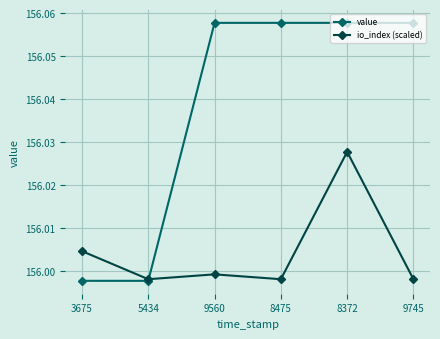

Rank the series by their average value, from lowest to highest.

io_index (scaled), value